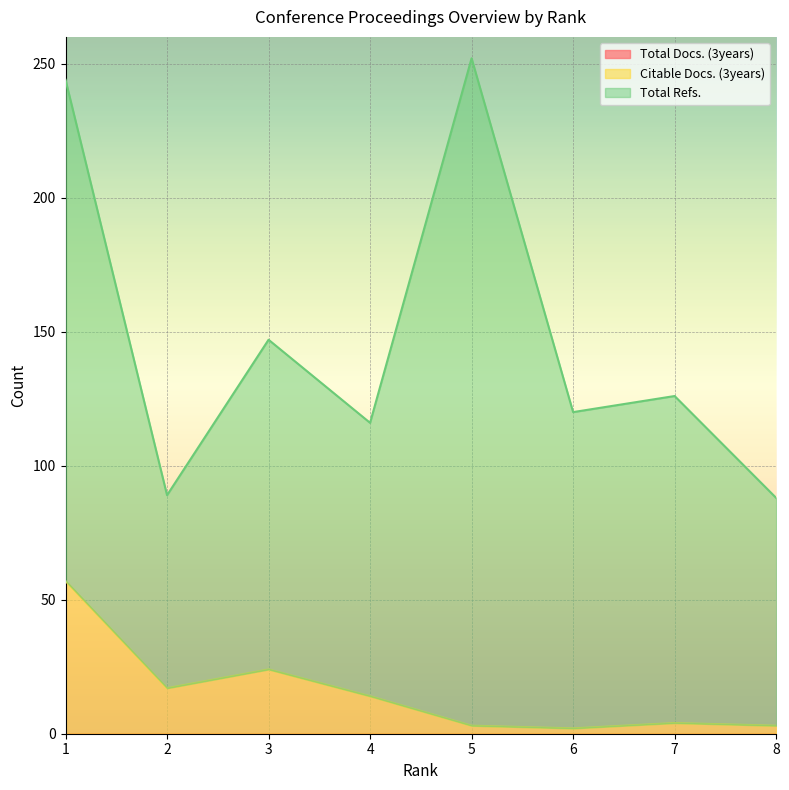

Which series has the largest total across all categories?

Total Refs.